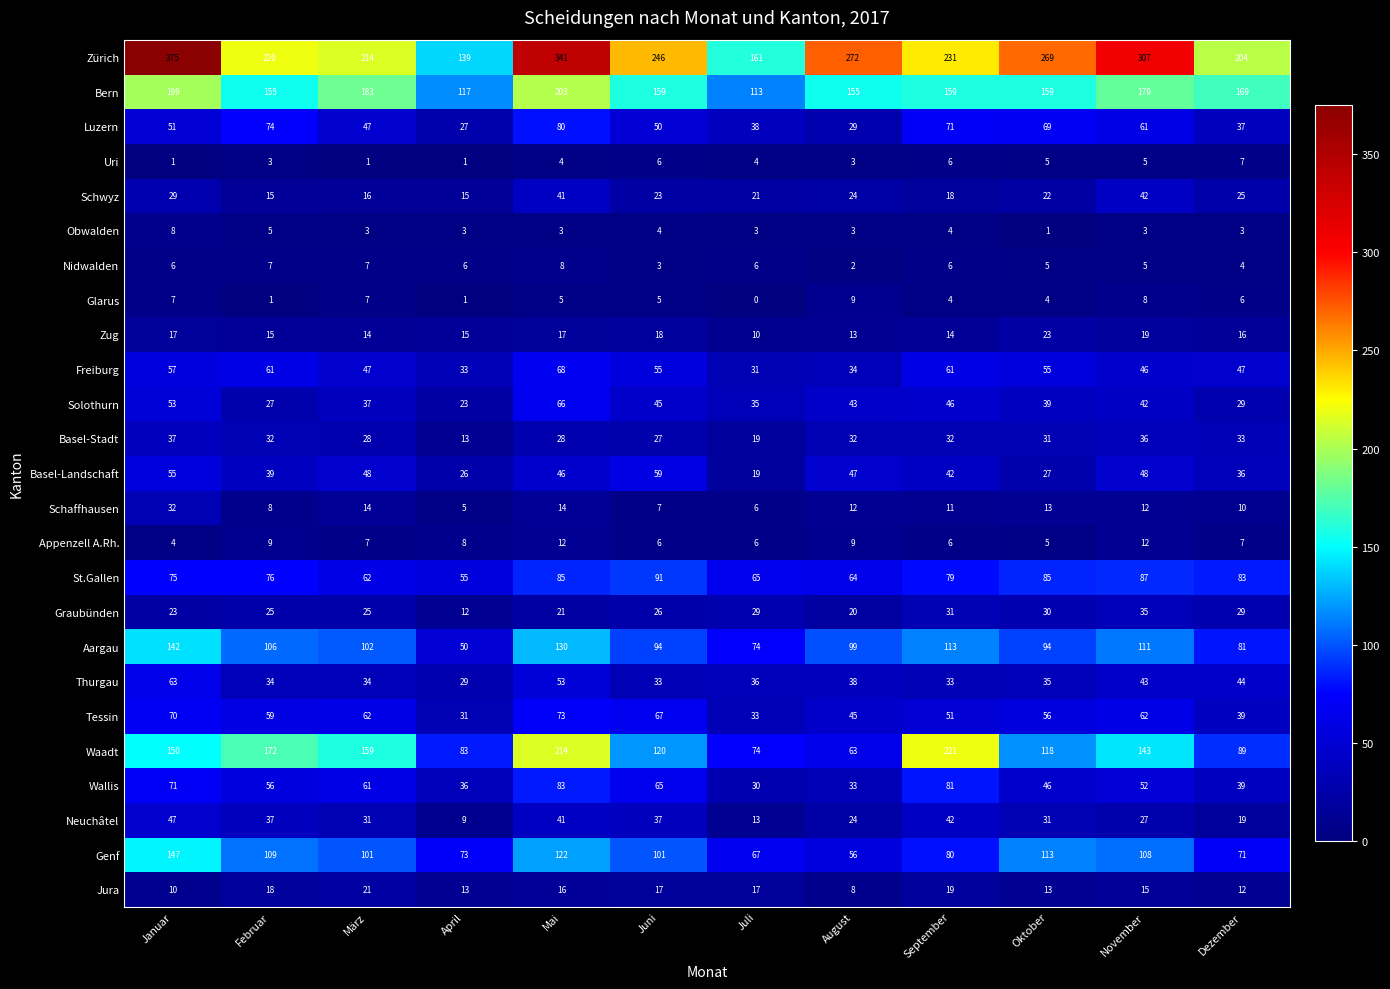

Which label corresponds to the largest value in the chart?

Januar